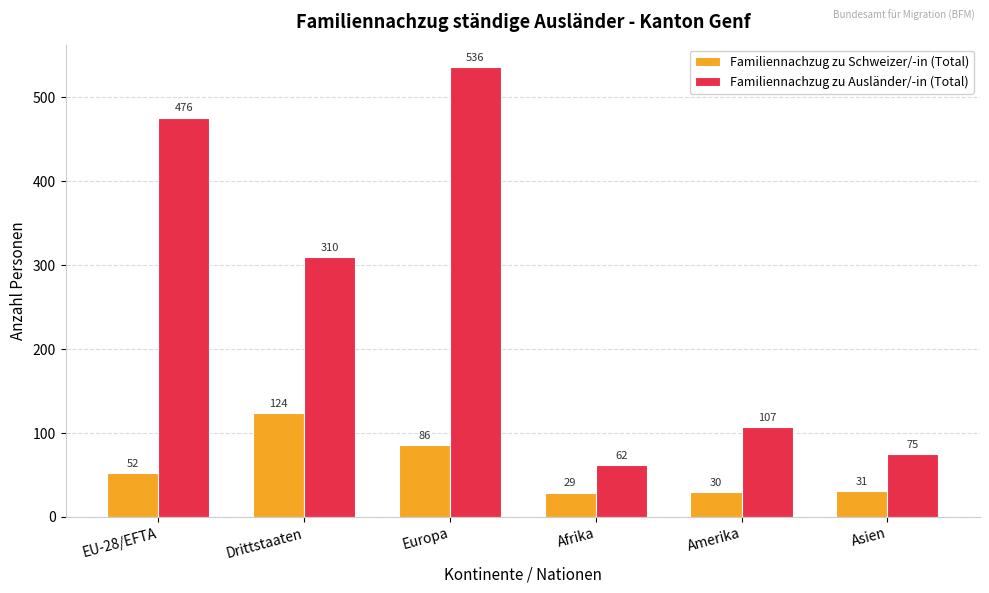

Which series changed the most between Europa and Afrika?

Familiennachzug zu Ausländer/-in (Total)